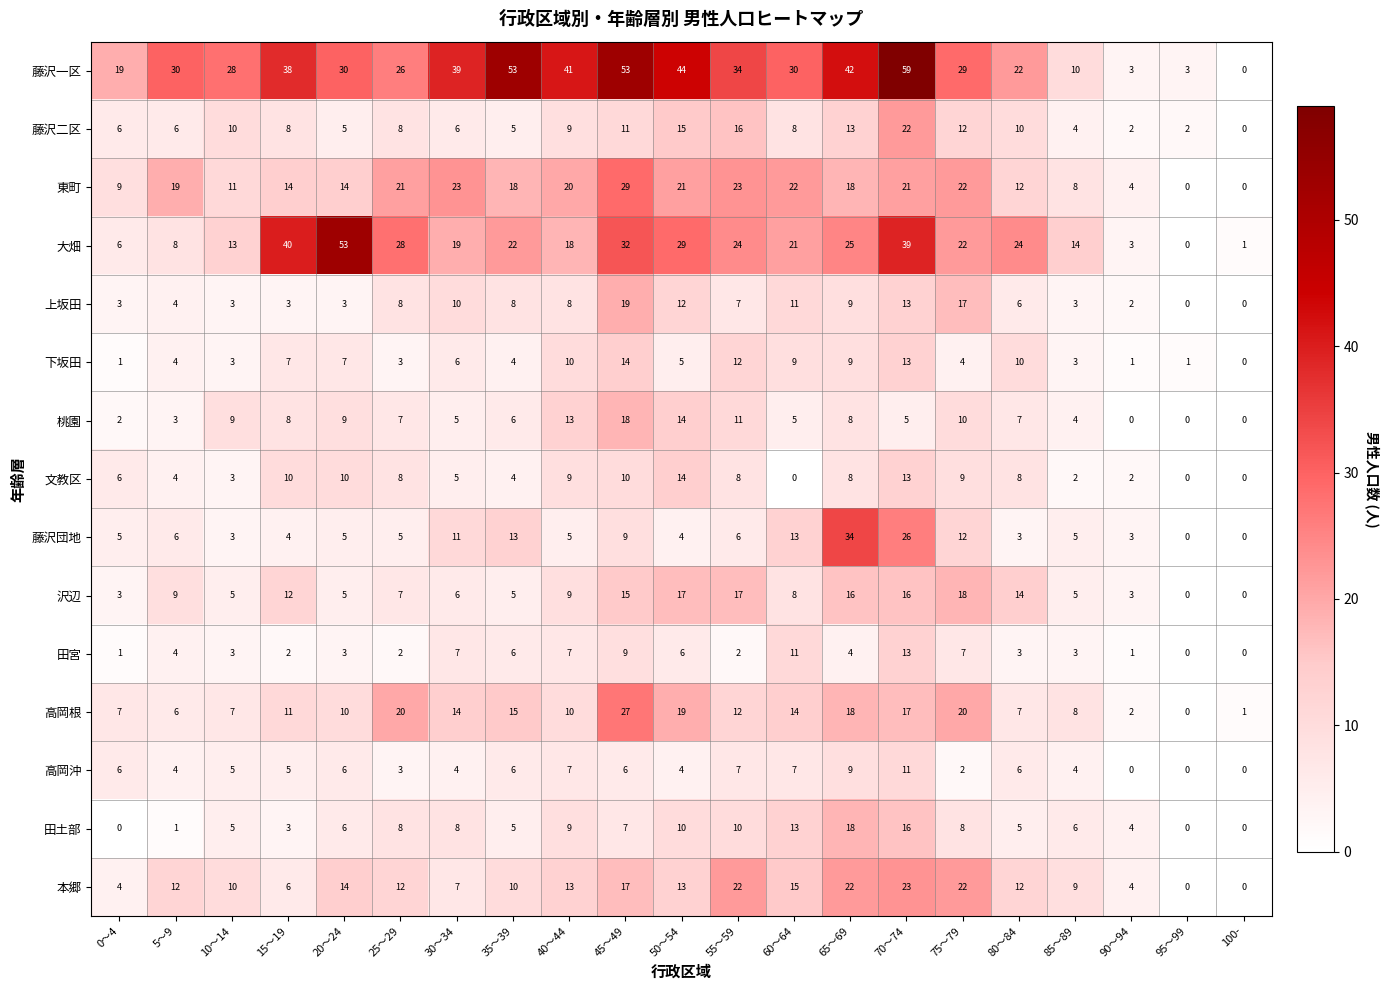

Which series changed the most between 30～34 and 55～59?

本郷